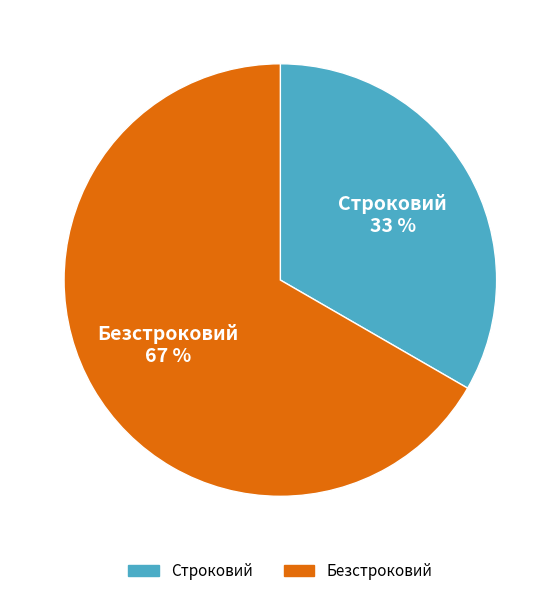

Between Безстроковий and Строковий, which is larger?

Безстроковий